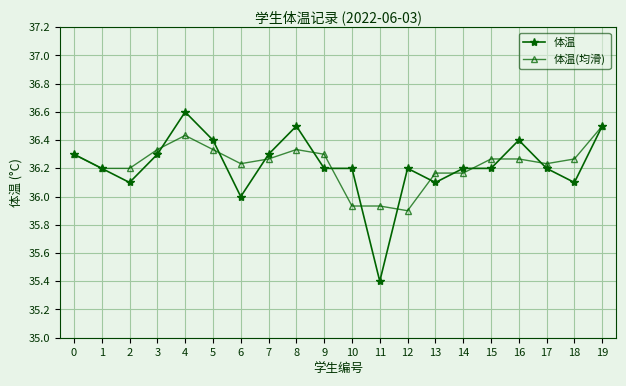

Which series has the largest range (max minus min)?

体温